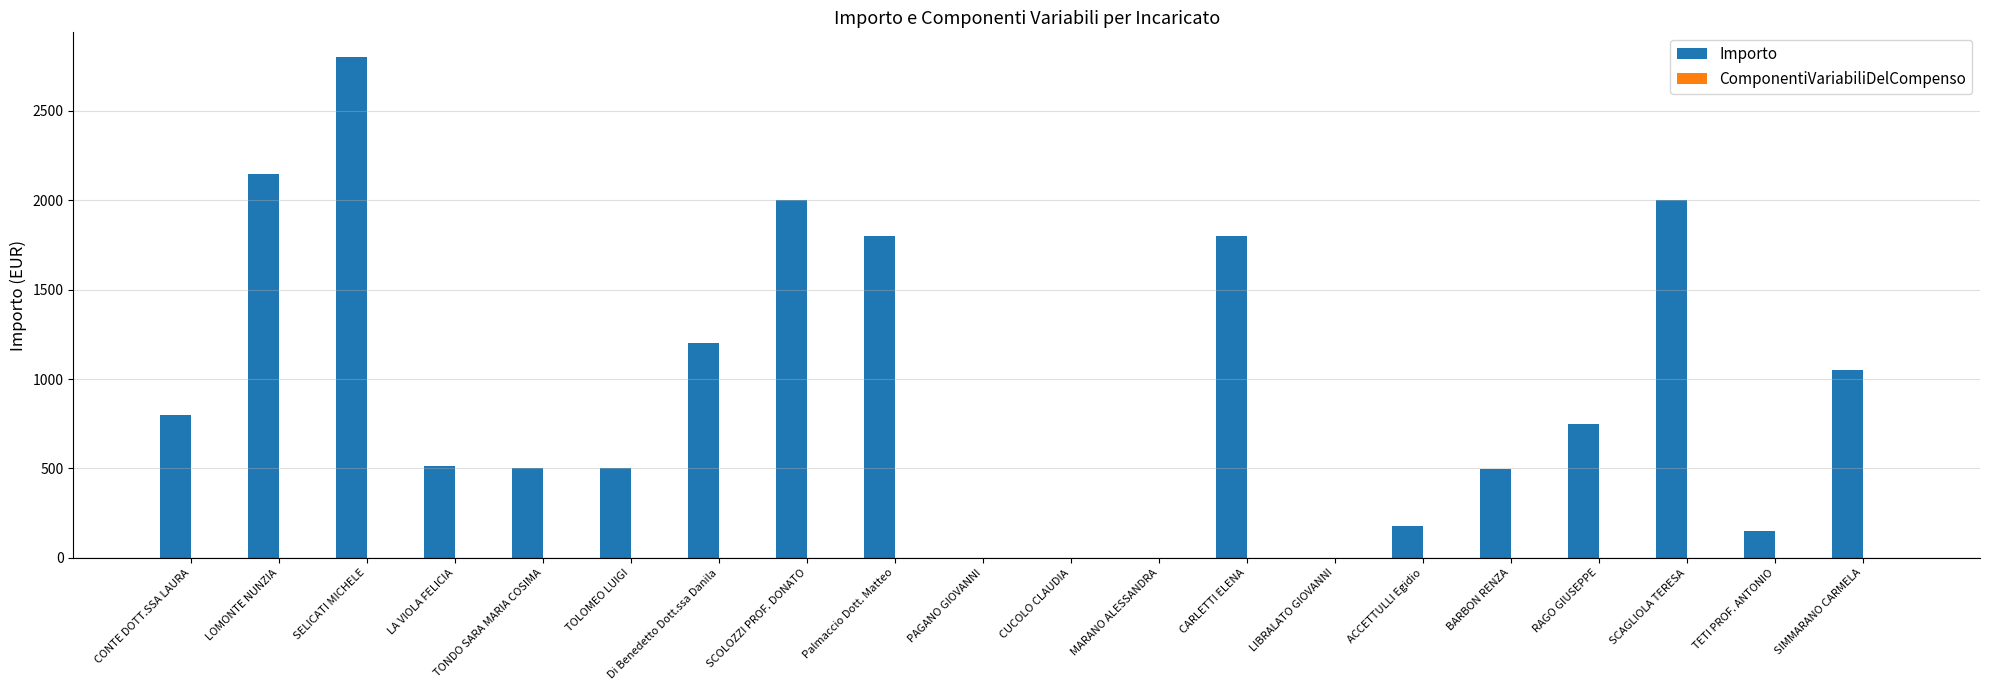

At which label is the value closest to 1400?

Di Benedetto Dott.ssa Danila